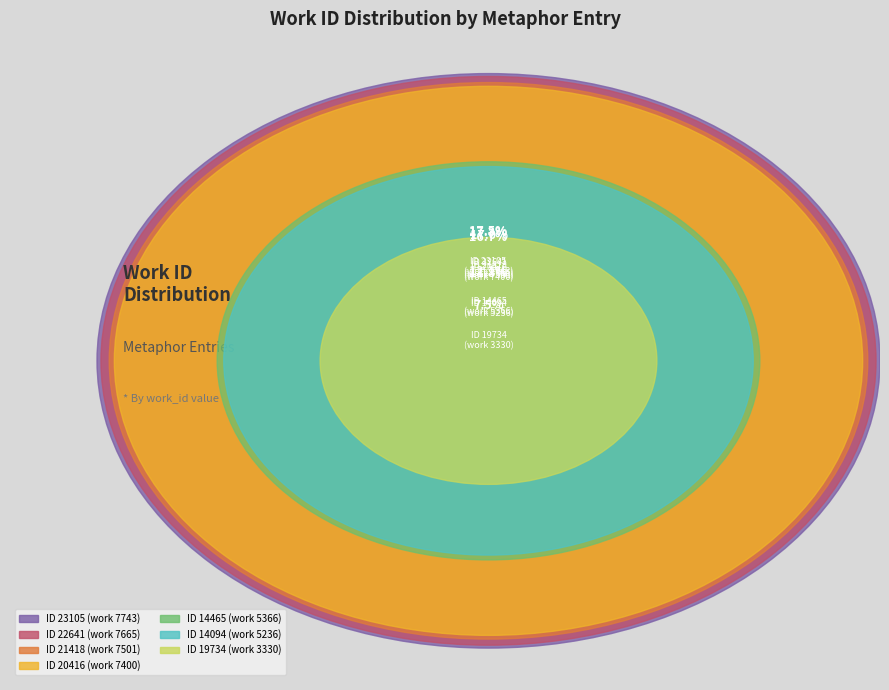

The 22641 slice represents 17% of the pie. True or false?

True